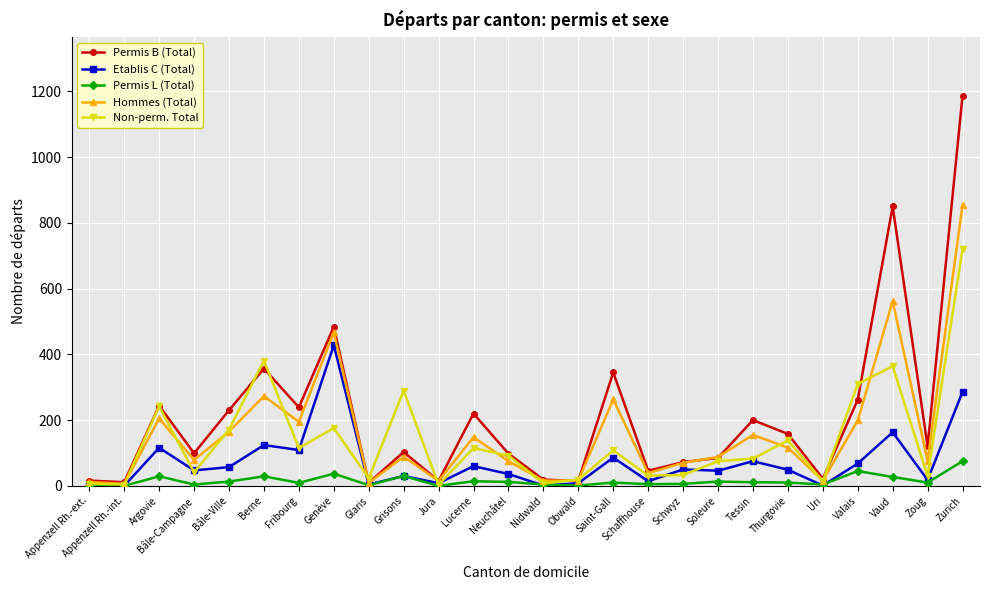

What is the label of the 16th point from the right?

Jura